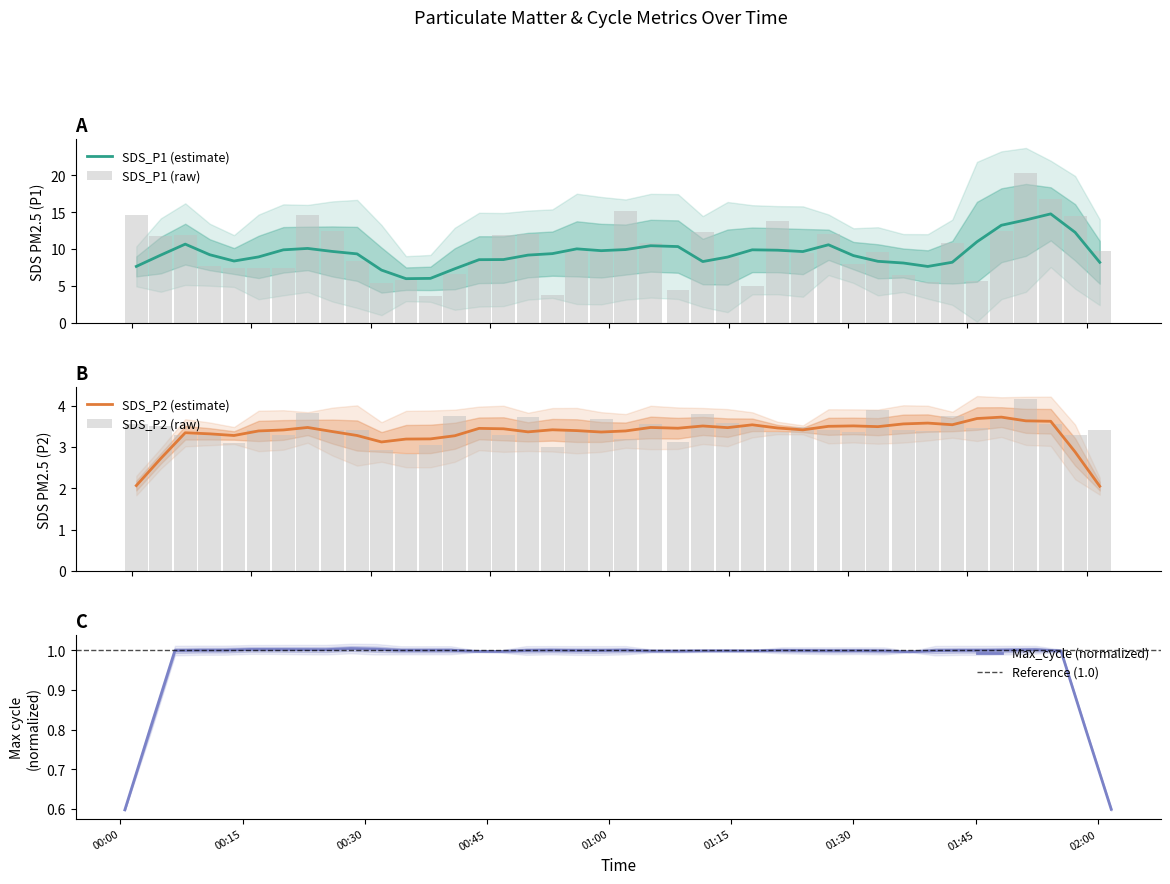

Reading right to left, transcribe all the data shown in this chart.

SDS_P1: 9.8	14.5	16.8	20.3	12.5	5.7	10.9	5.6	6.5	9.6	8.1	12.1	9.4	13.8	5.0	9.0	12.3	4.5	10.8	15.2	9.6	9.7	3.8	12.0	11.9	8.6	6.7	3.7	5.8	5.4	8.3	12.5	14.7	7.5	7.5	7.4	7.7	11.9	11.7	14.7
SDS_P2: 3.4	3.3	3.5	4.2	3.7	3.5	3.8	3.4	3.4	3.9	3.4	3.4	3.5	3.4	3.5	3.6	3.8	3.1	3.5	3.2	3.7	3.4	3.0	3.7	3.3	3.4	3.8	3.0	2.8	2.9	3.4	3.4	3.8	3.3	3.4	3.1	3.3	3.3	3.5	3.5